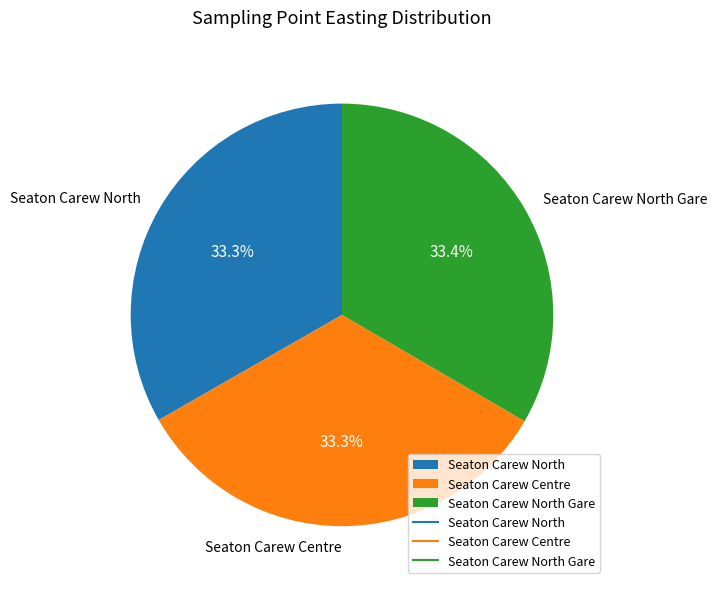

What percentage is NOT represented by Seaton Carew Centre?

66.7%